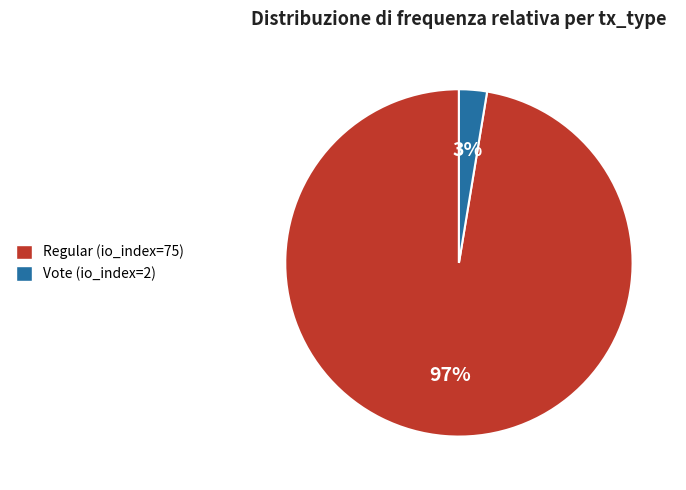

Do Vote (io_index=2) and Regular (io_index=75) together represent more than half of the pie?

Yes